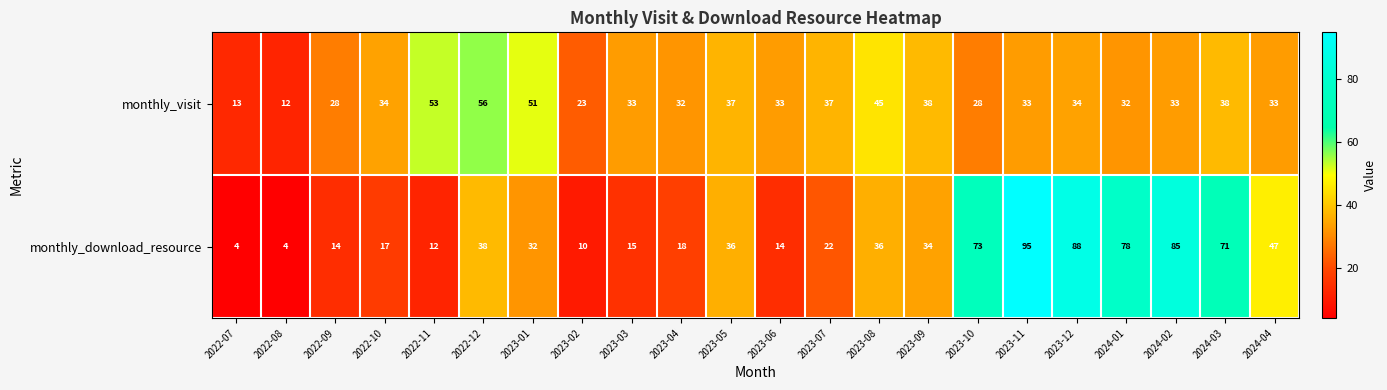

Between 2024-02 and 2024-04, which series saw the biggest shift?

monthly_download_resource